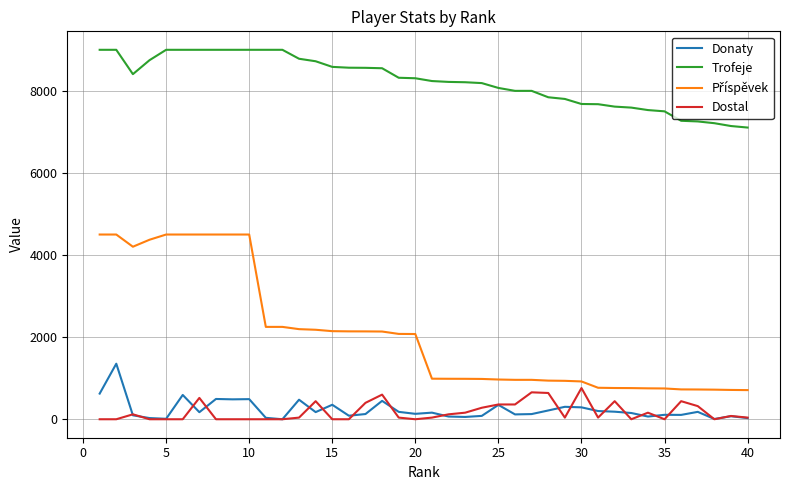

What is the maximum value shown in the chart?

9000